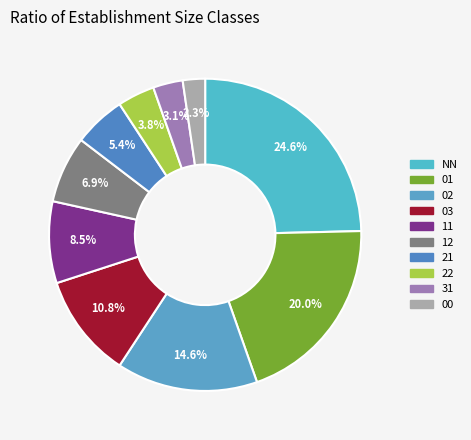

What percentage is the 03 slice, to the nearest percent?

11%